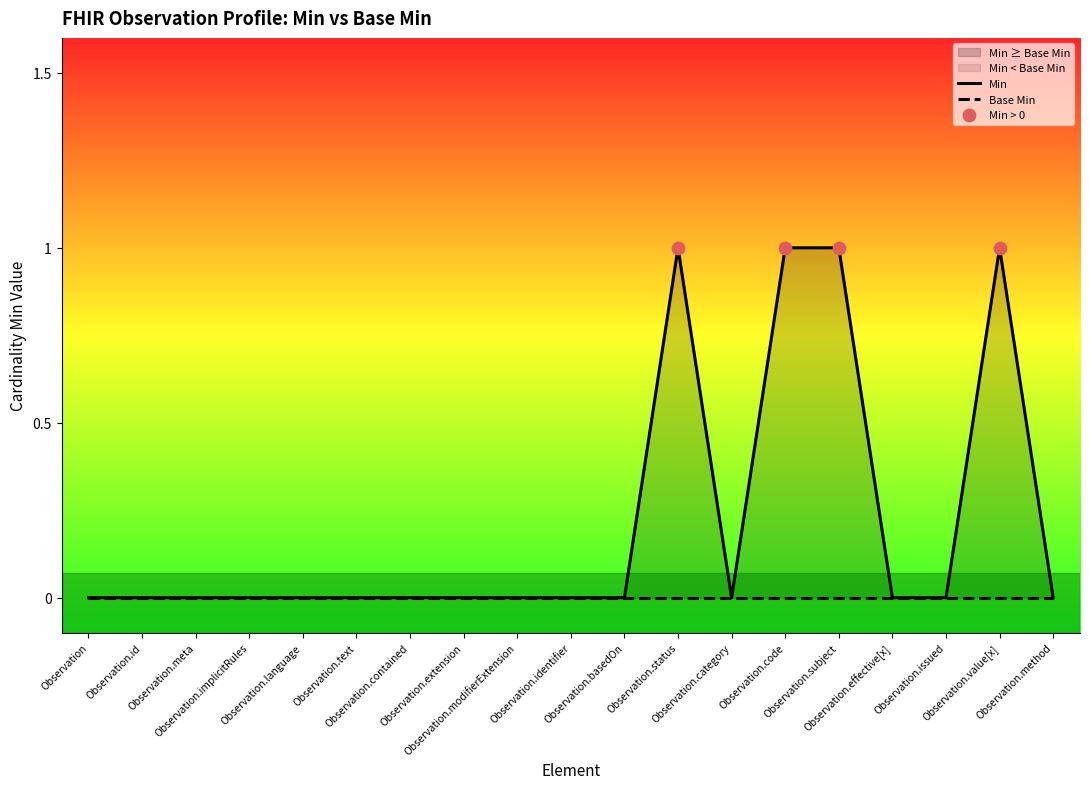

Between Observation.method and Observation.status, which is larger?

Observation.status